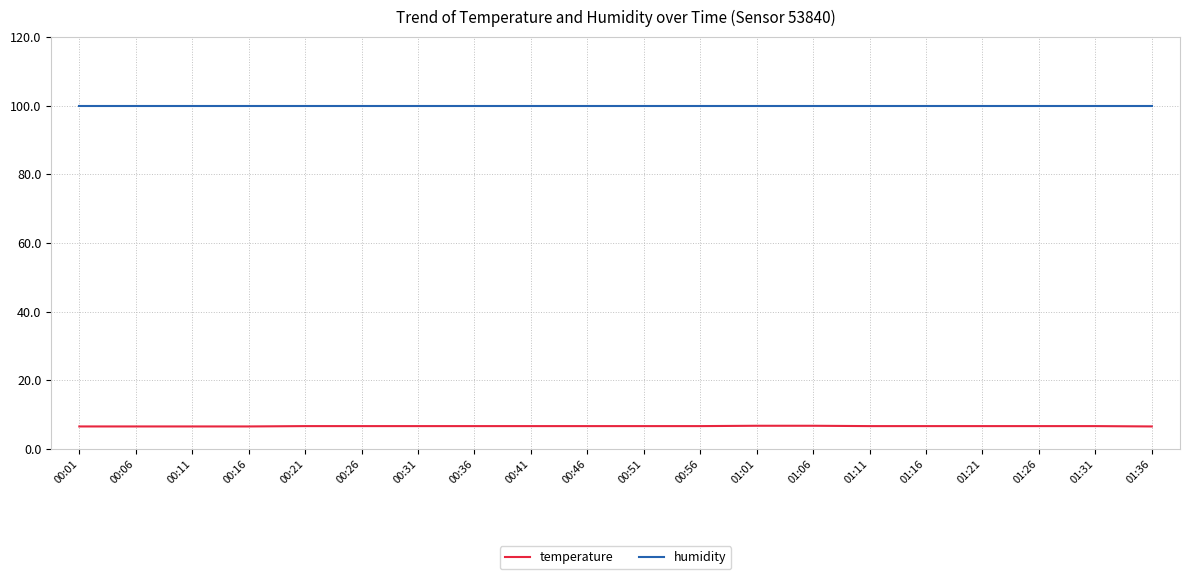

How many lines are shown in the chart?

2